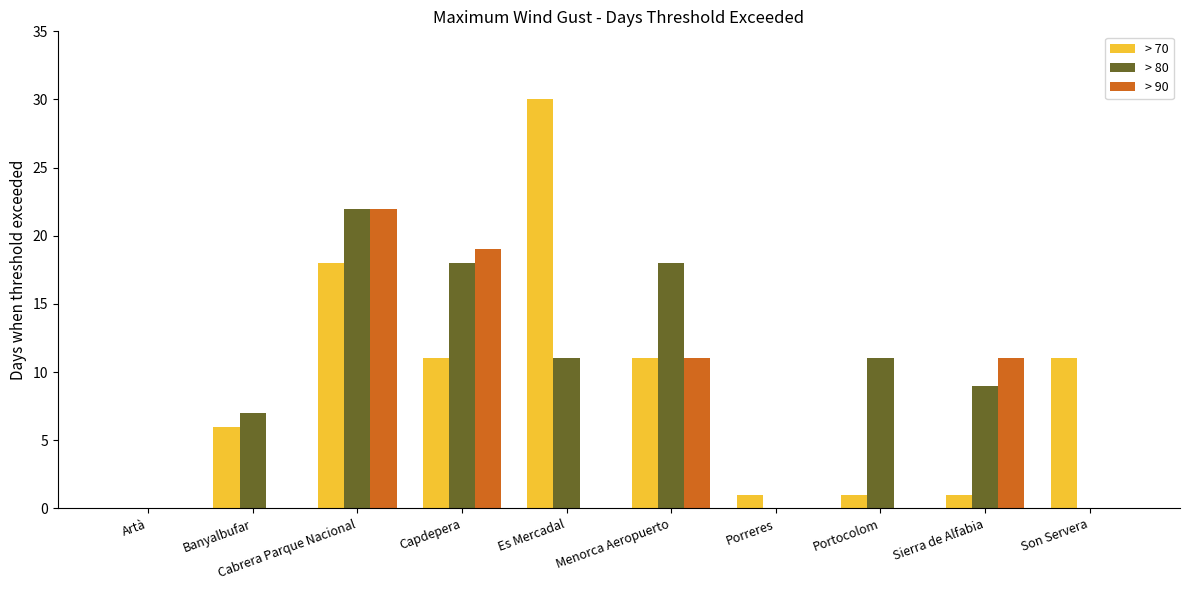

The value of > 70 at Son Servera is 5. True or false?

False